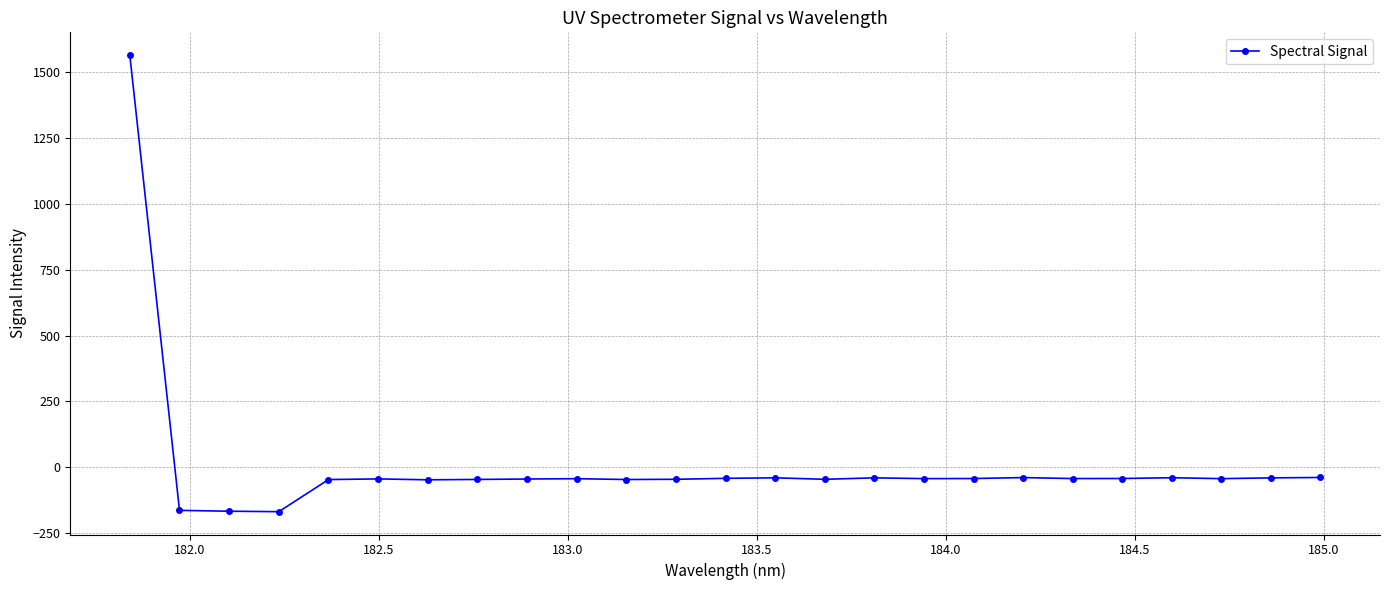

What is the difference between the second highest and second lowest values?

128.0